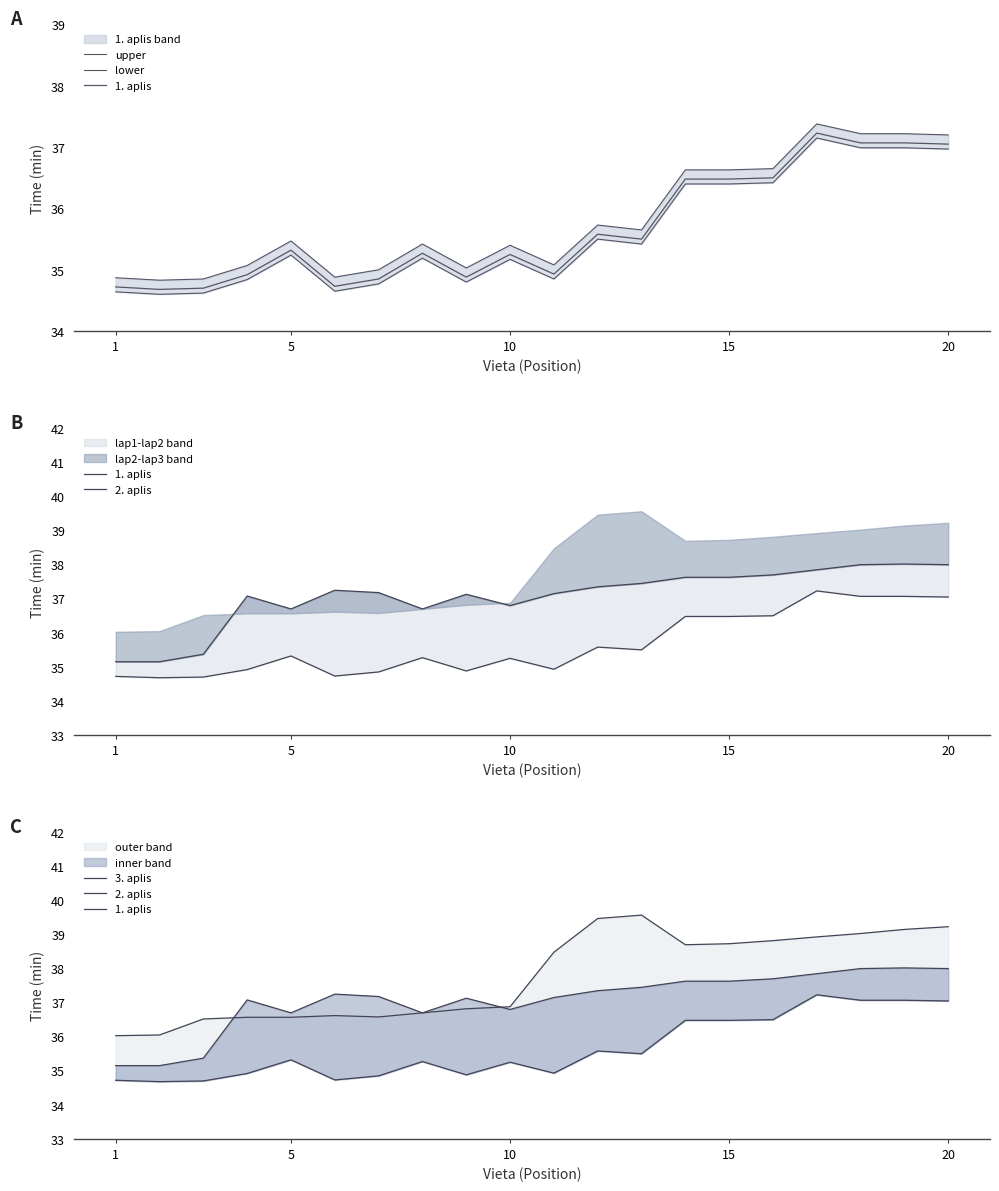

How many interior local peaks does the 1. aplis series have?

5